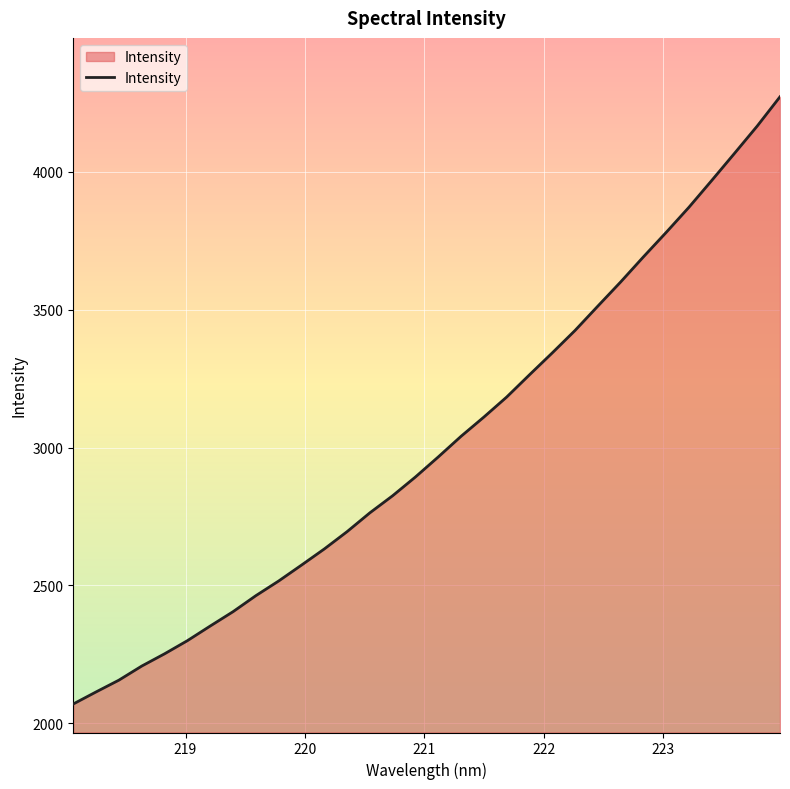

What is the average value?

3014.8